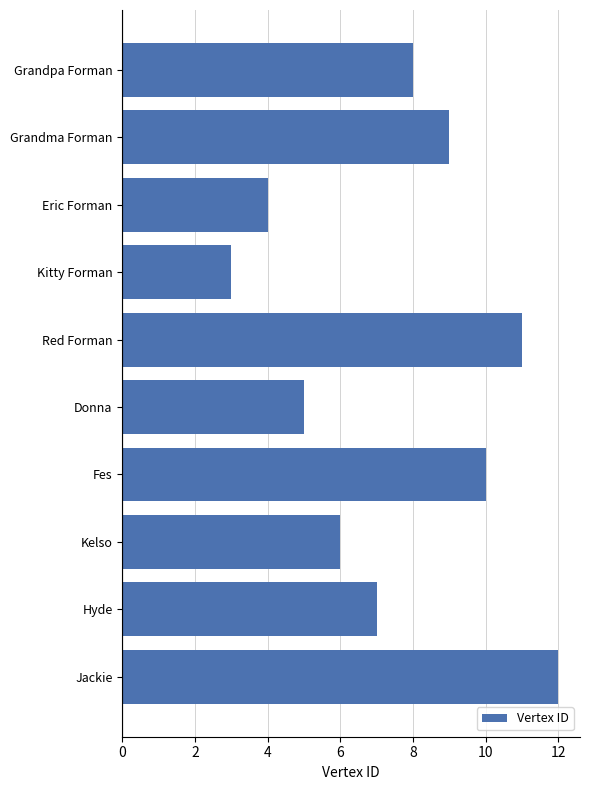

What is the difference between the second highest and second lowest values?

7